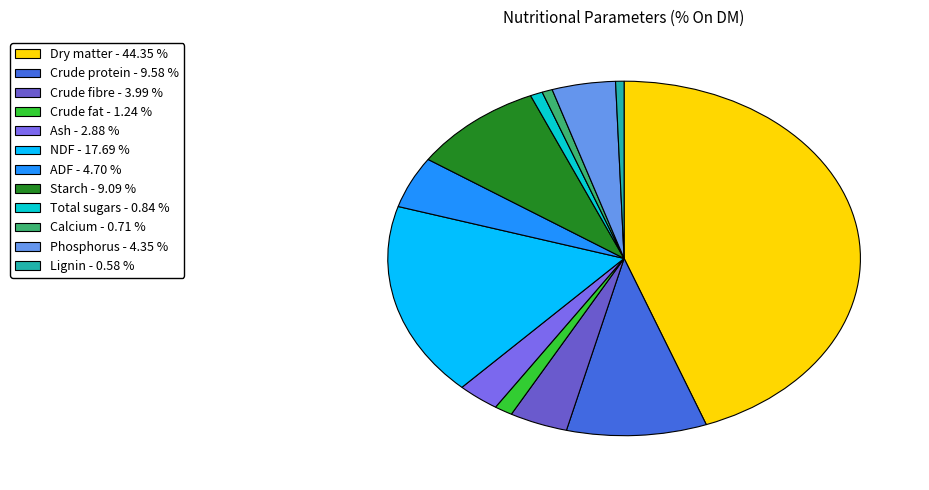

To the nearest percent, what is the difference between the Phosphorus and Crude fat slice percentages?

3%